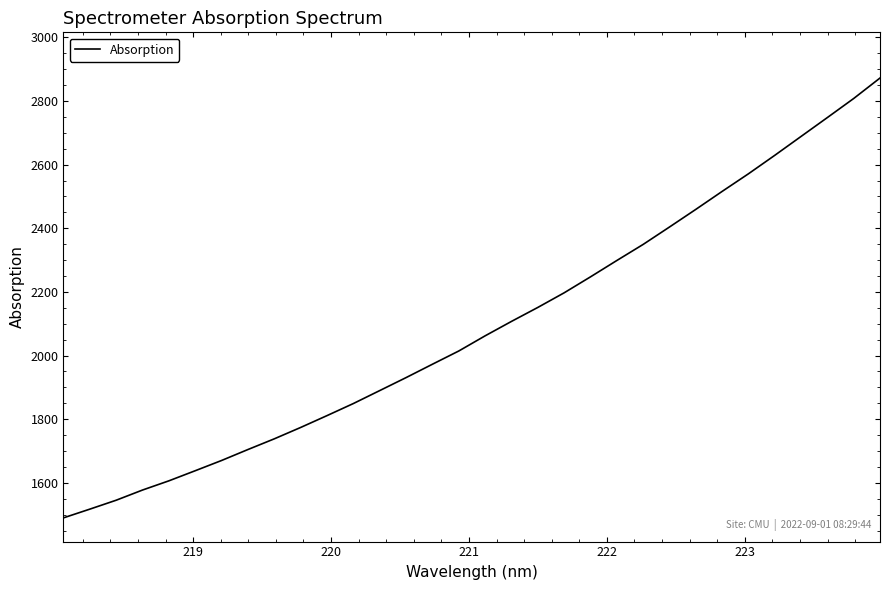

What is the difference between the maximum and minimum values?

1382.3